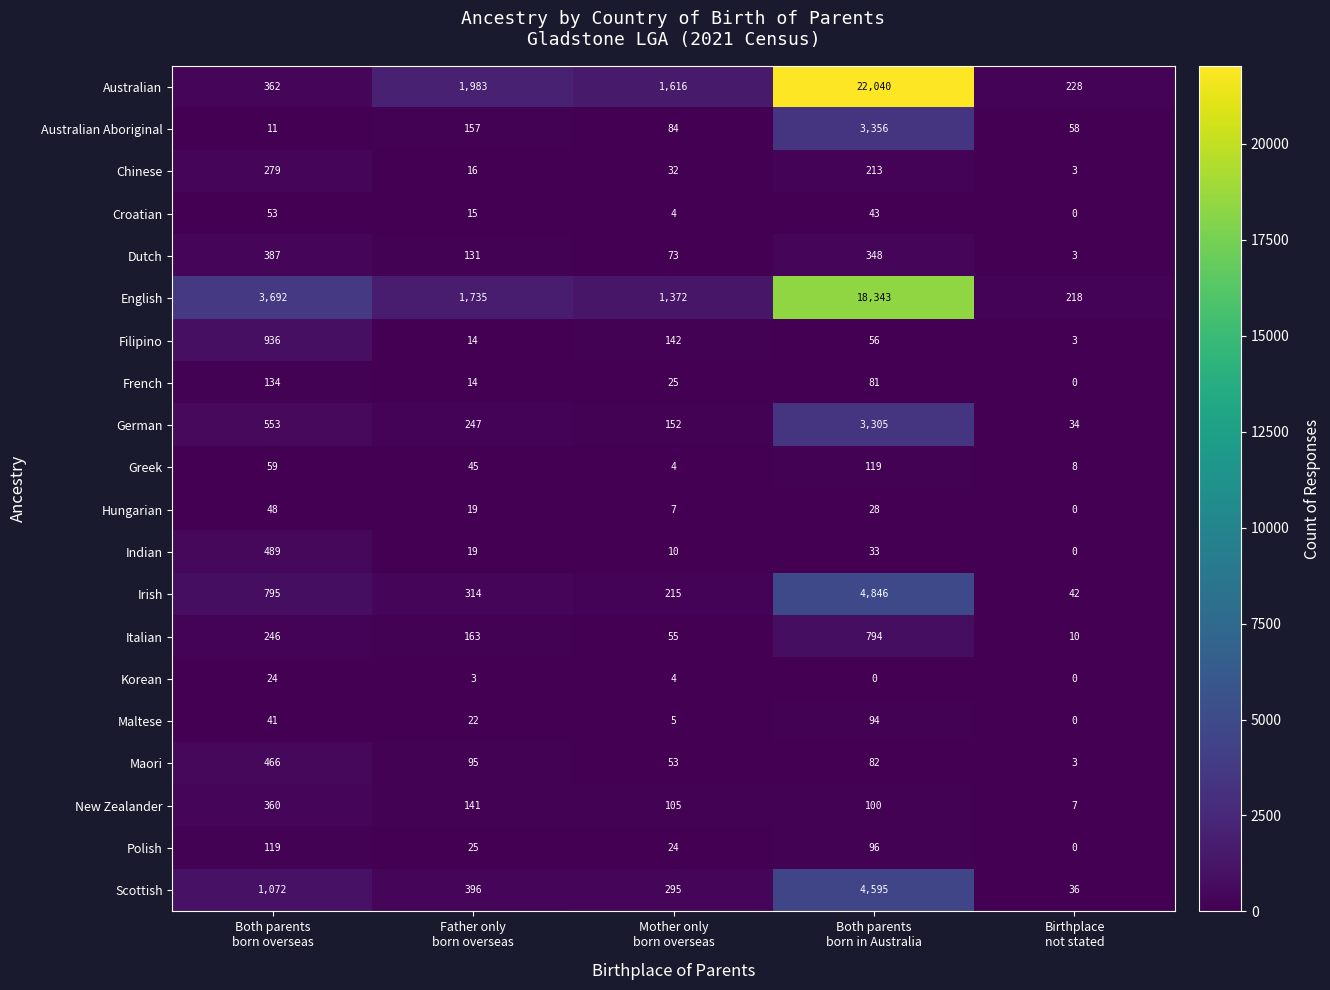

What is the difference between the second highest and minimum values in the Hungarian series?

28